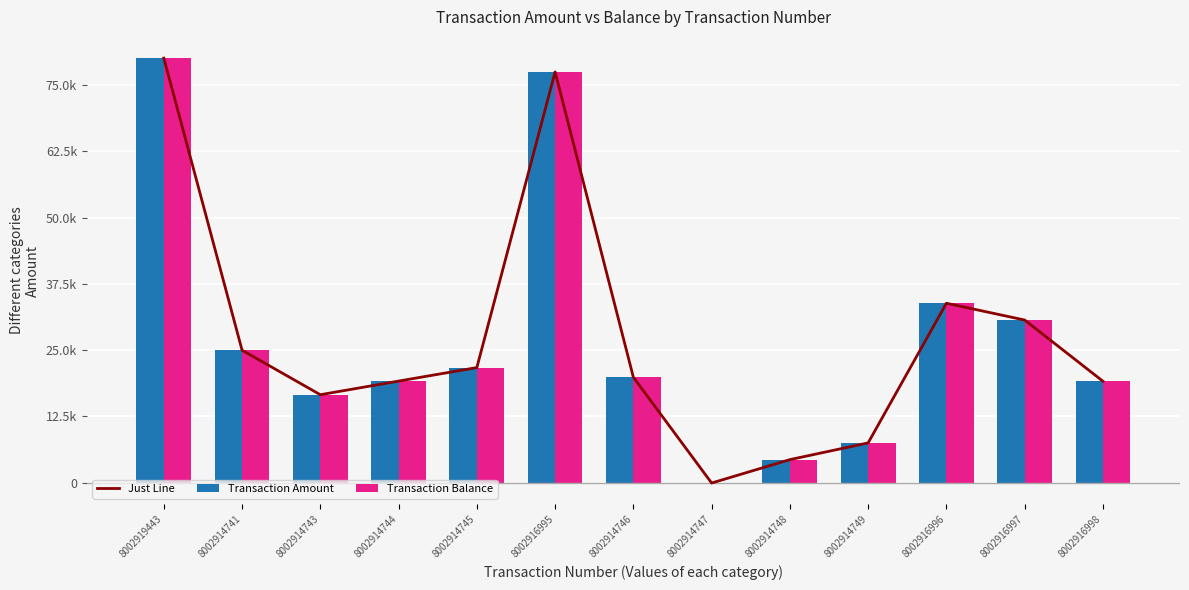

Reading left to right, transcribe all the data shown in this chart.

Just Line: 8002919443=80043.9	8002914741=24980.5	8002914743=16597.2	8002914744=19167.4	8002914745=21713.2	8002916995=77441.6	8002914746=19885.8	8002914747=-50.0	8002914748=4362.7	8002914749=7514.0	8002916996=33839.6	8002916997=30676.2	8002916998=19140.4
Transaction Amount: 8002919443=80043.9	8002914741=24980.5	8002914743=16597.2	8002914744=19167.4	8002914745=21713.2	8002916995=77441.6	8002914746=19885.8	8002914747=-50.0	8002914748=4362.7	8002914749=7514.0	8002916996=33839.6	8002916997=30676.2	8002916998=19140.4
Transaction Balance: 8002919443=80043.9	8002914741=24980.5	8002914743=16597.2	8002914744=19167.4	8002914745=21713.2	8002916995=77441.6	8002914746=19885.8	8002914747=-50.0	8002914748=4362.7	8002914749=7514.0	8002916996=33839.6	8002916997=30676.2	8002916998=19140.4